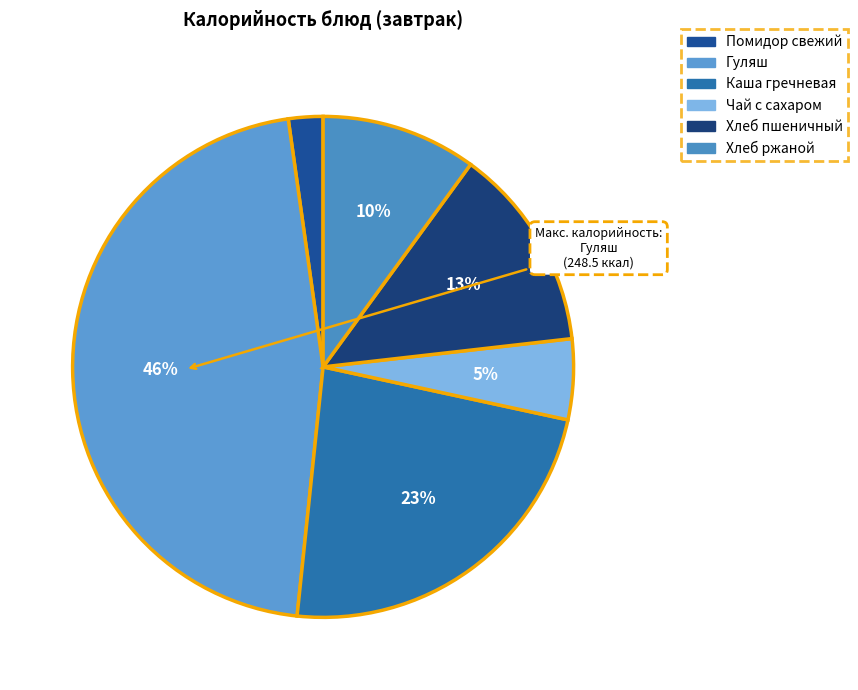

How much of the chart is everything except Каша гречневая?

76.7%